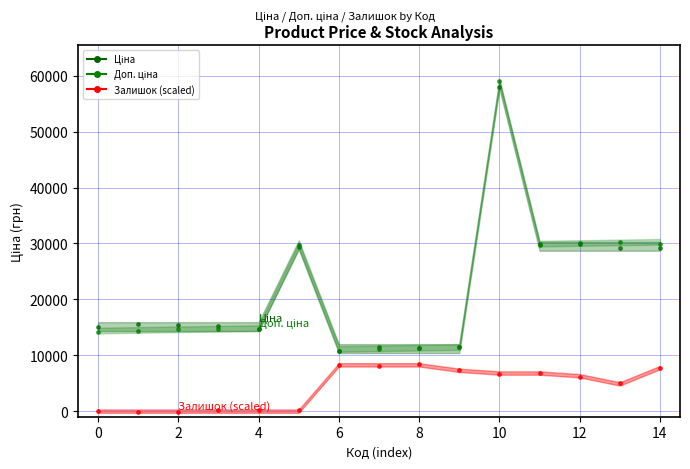

Which series reaches the minimum Y coordinate?

Залишок (scaled)